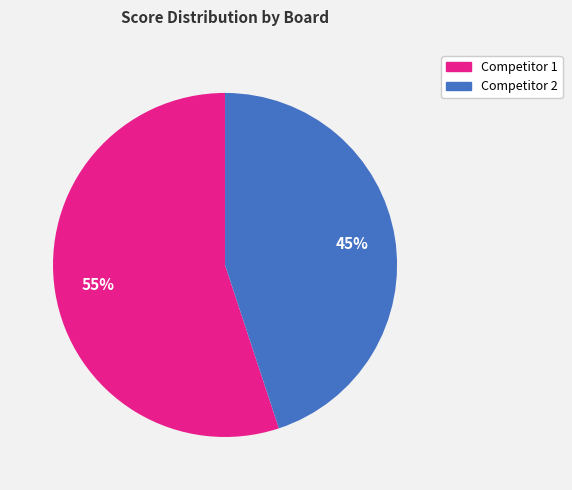

Is it true that Competitor 2 is 45% of the pie?

True